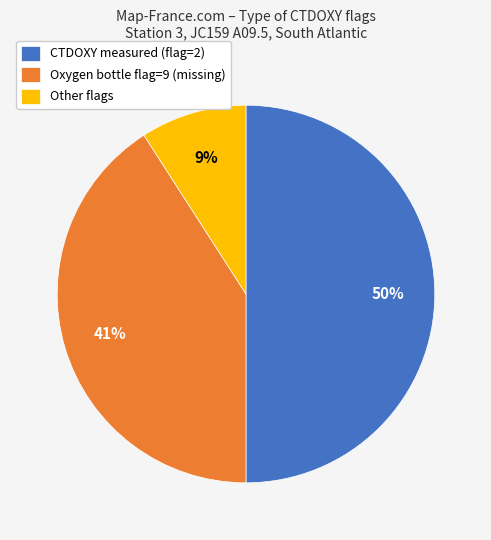

Is it true that Oxygen bottle flag=9 (missing) is 51% of the pie?

False